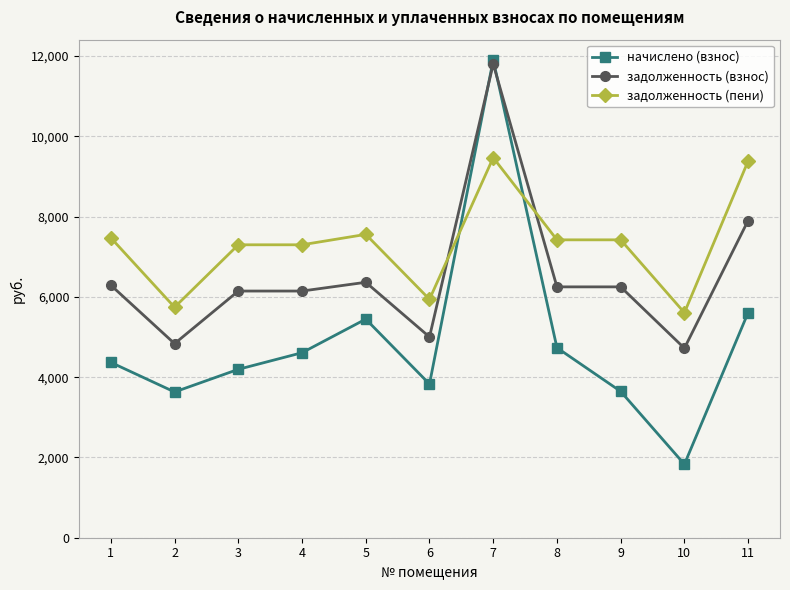

What is the total value across all series at 7?

33179.5